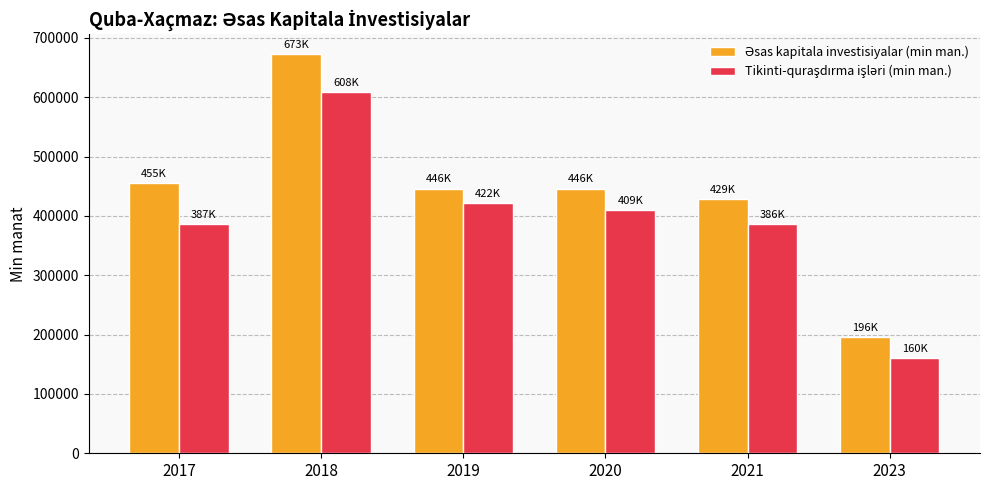

What is the difference between the highest and lowest values at 2017?

68374.2